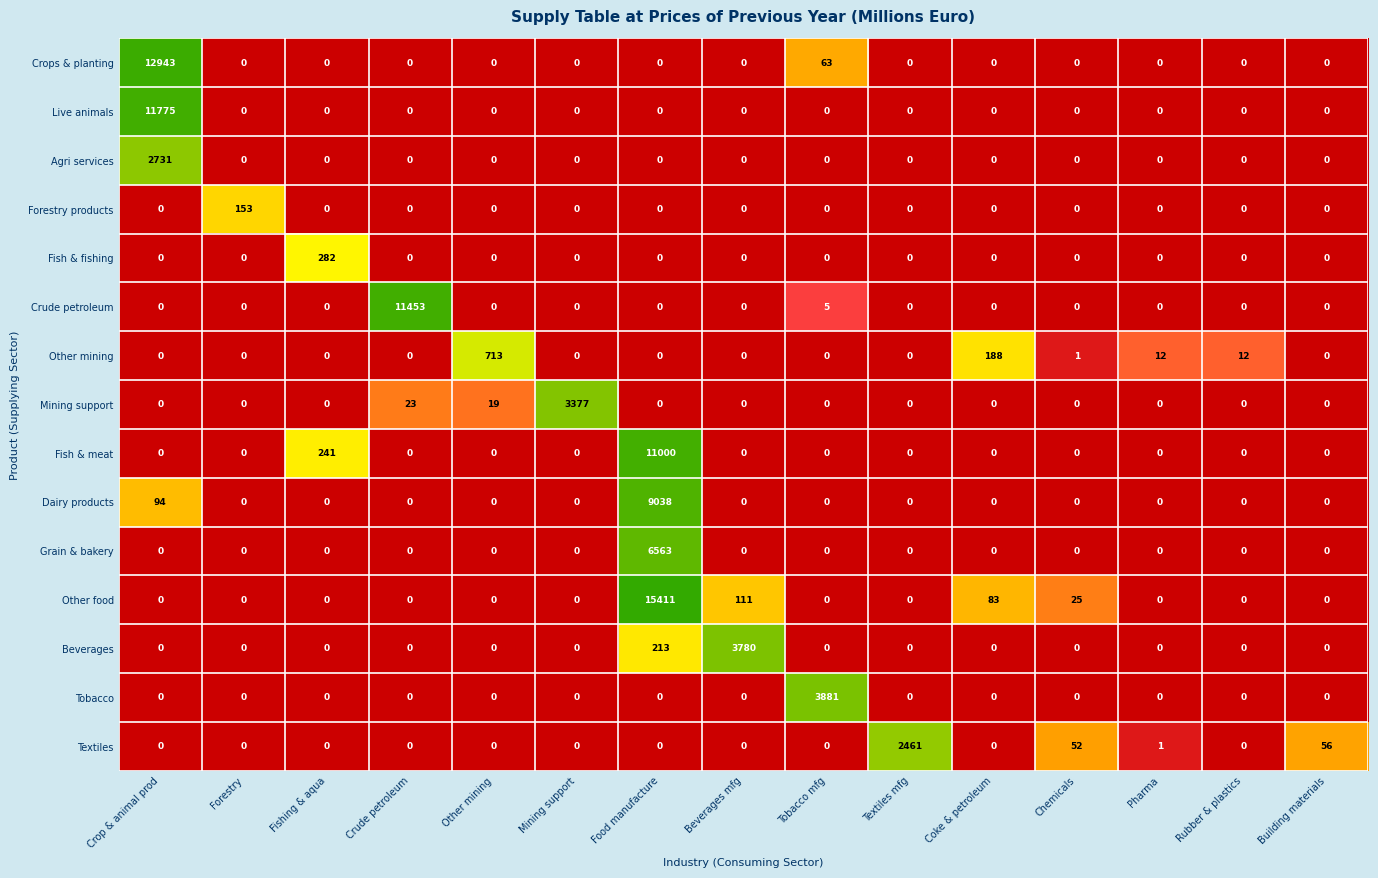

Rank the series by their maximum value, from lowest to highest.

Forestry products, Fish & fishing, Other mining, Textiles, Agri services, Mining support, Beverages, Tobacco, Grain & bakery, Dairy products, Fish & meat, Crude petroleum, Live animals, Crops & planting, Other food